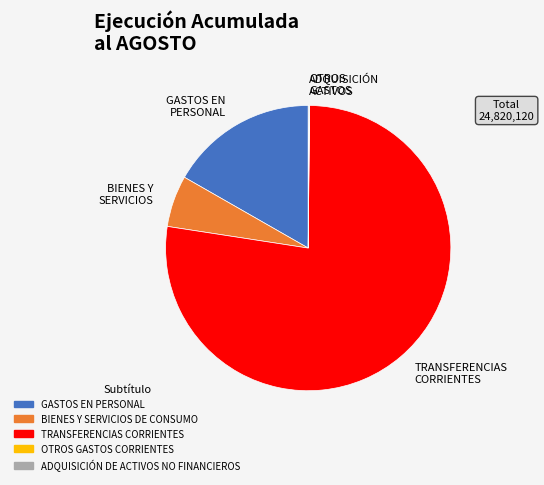

True or false: TRANSFERENCIAS CORRIENTES accounts for 71% of the total.

False